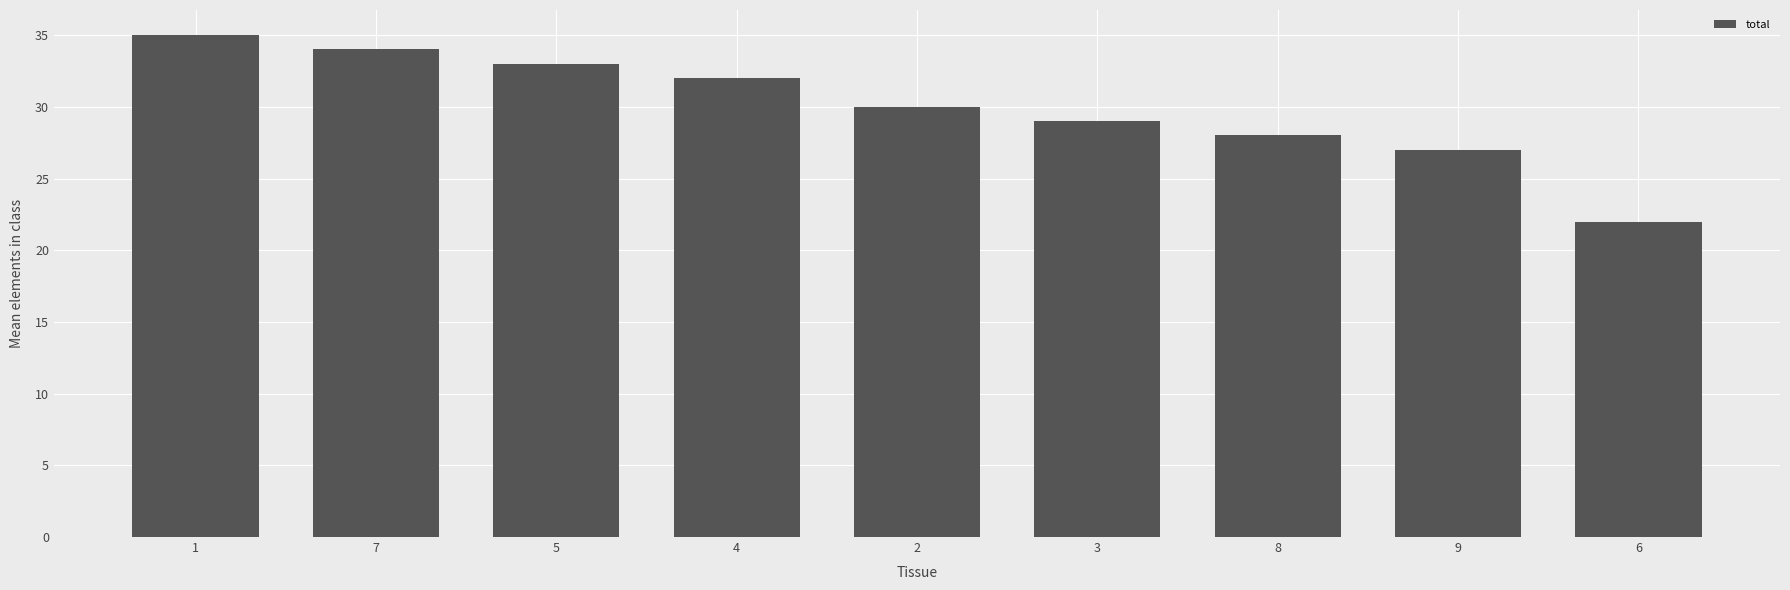

What position from the left is 4?

4